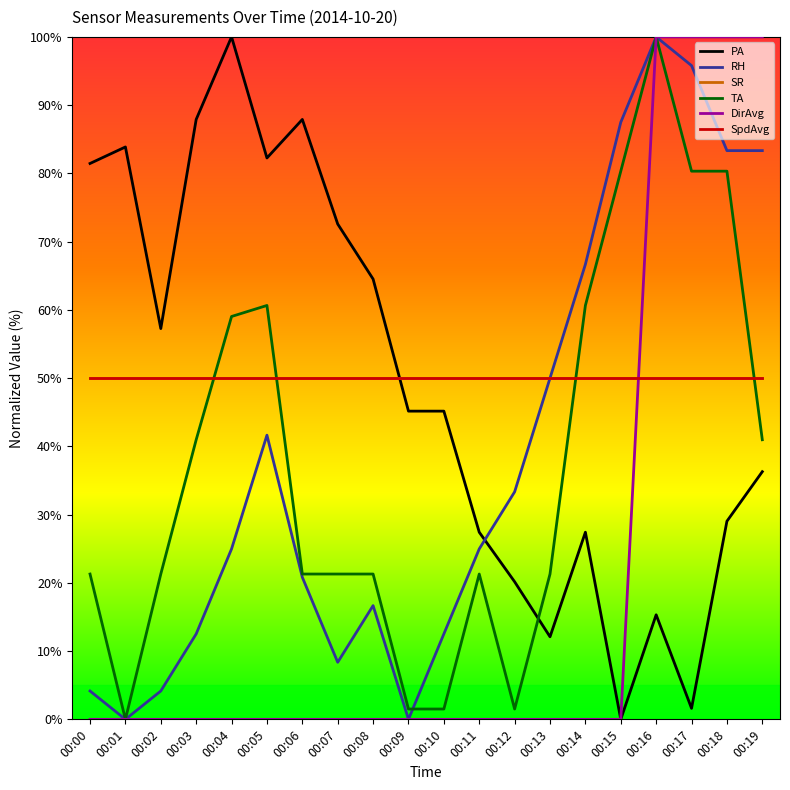

What is the approximate value of TA at 00:10?

1.5